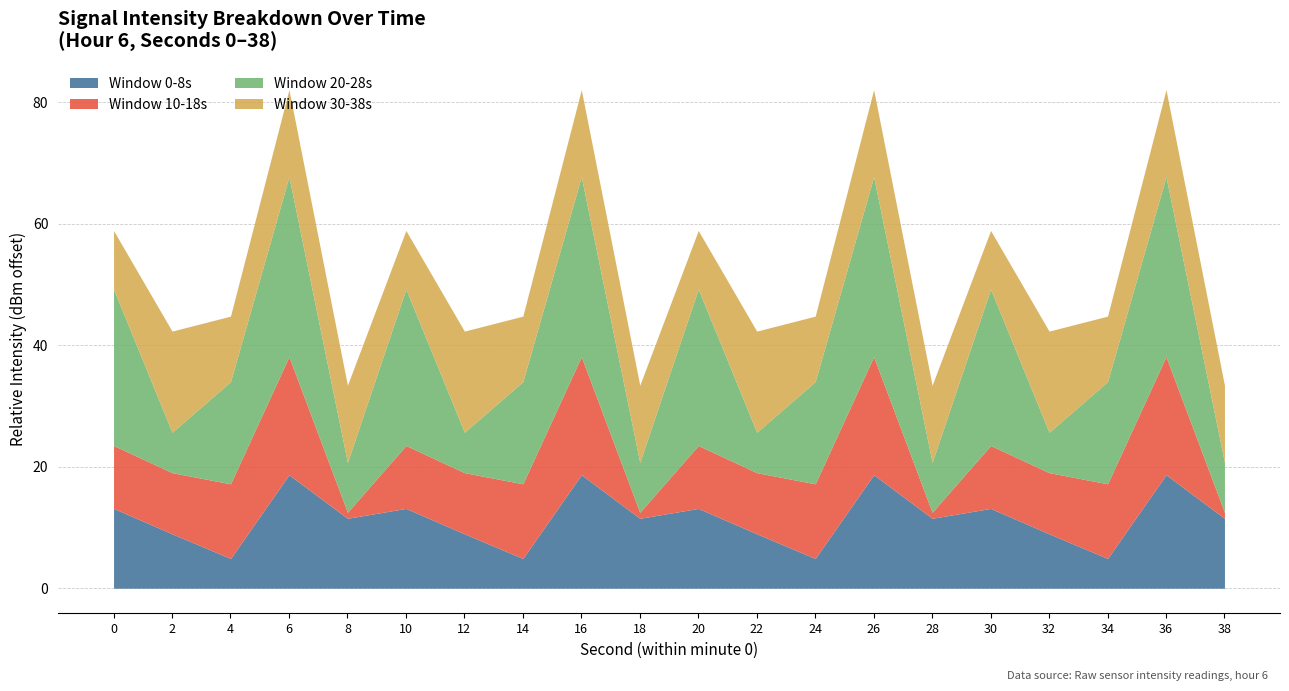

Which has a higher value, 24 or 10?

10